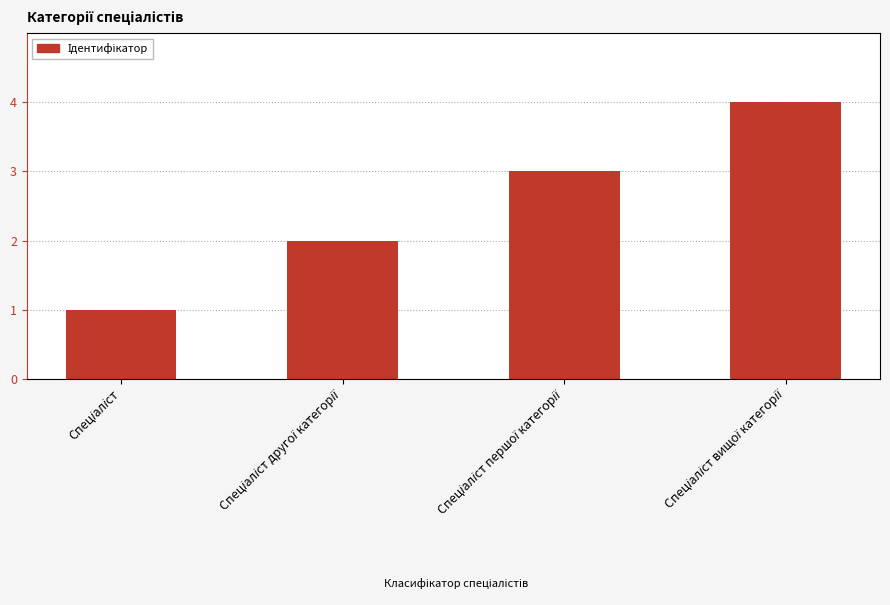

How many bars are there in total?

4